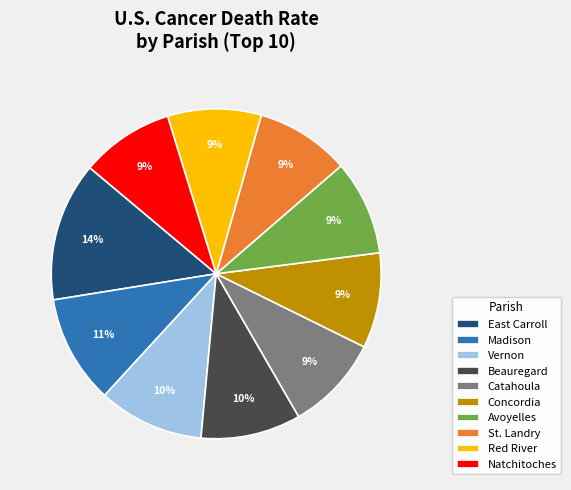

Does Red River represent more than half of the total?

No